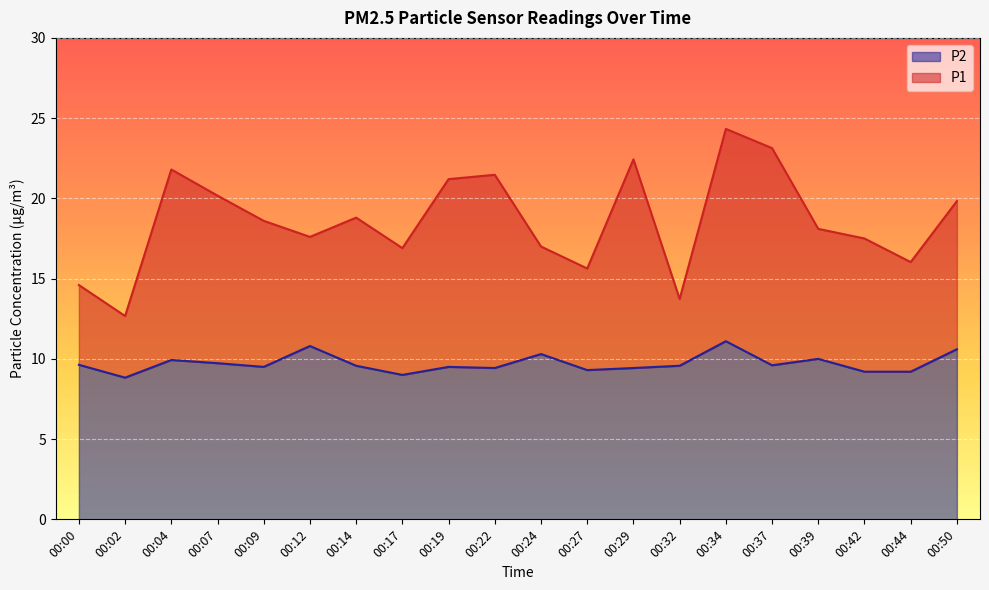

Is the value of P1 at 00:14 greater than the value of P2 at 00:50?

Yes